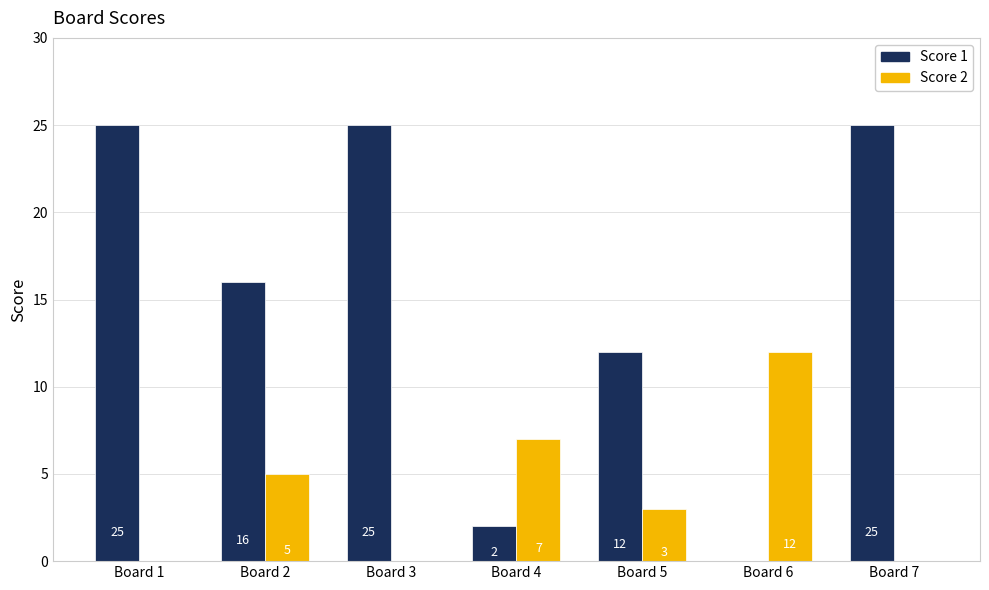

At which label does Score 1 first exceed 16?

Board 1